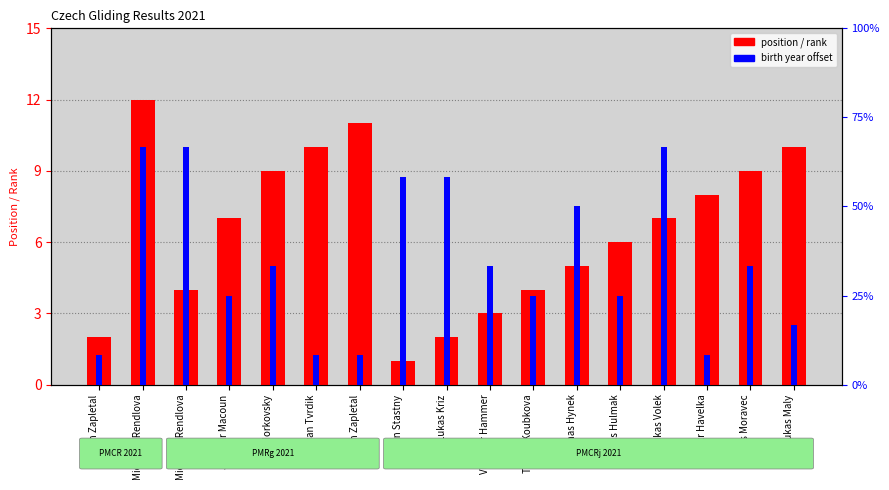

How many bars are there in each group?

2